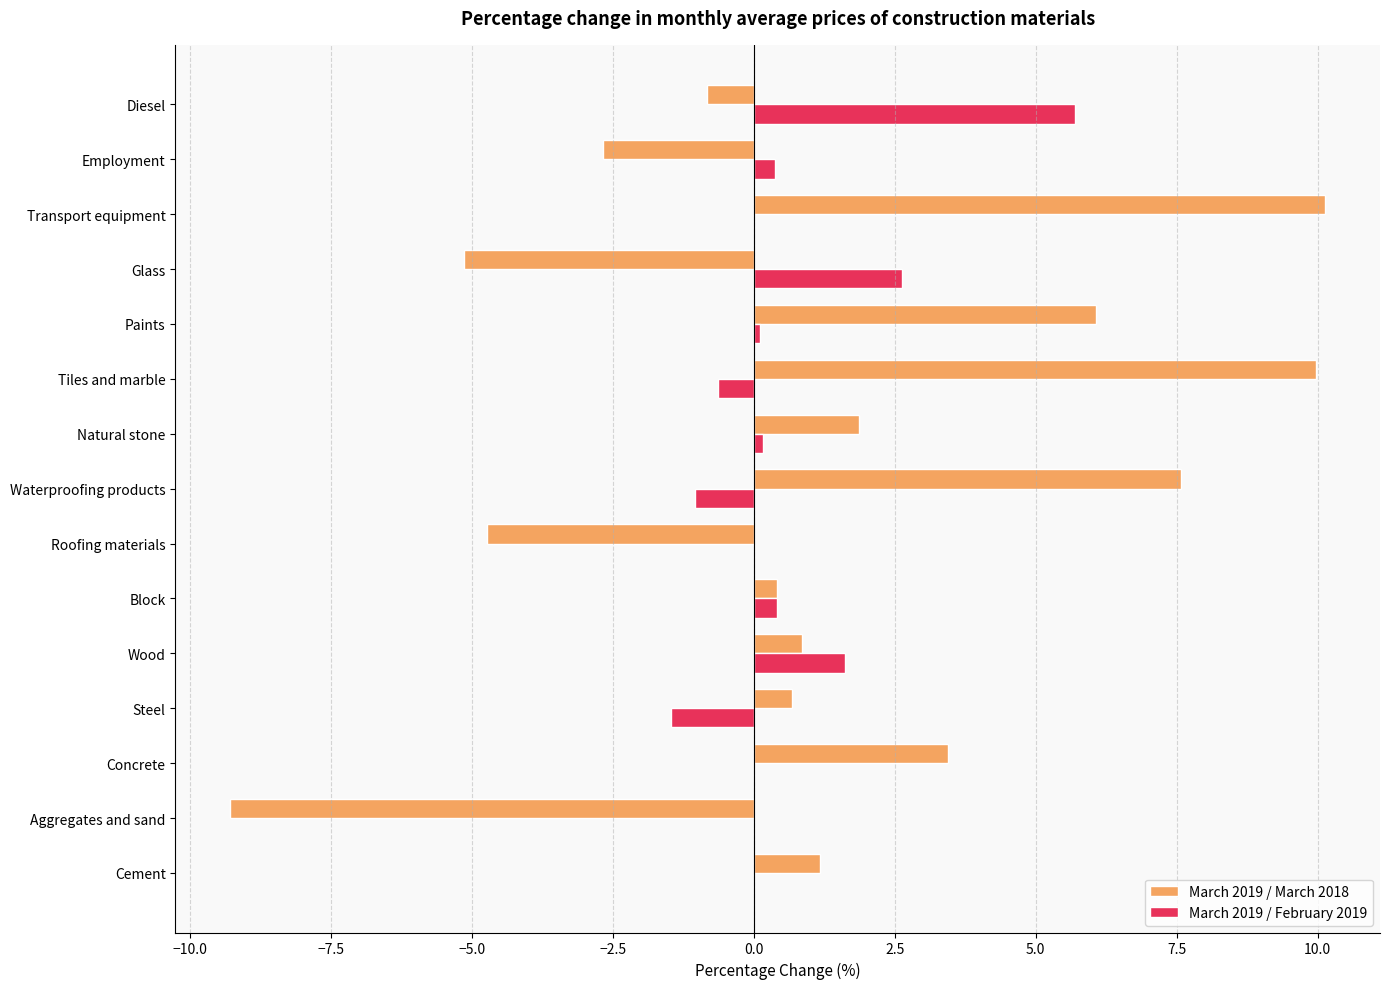

What is the maximum value shown in the chart?

10.1